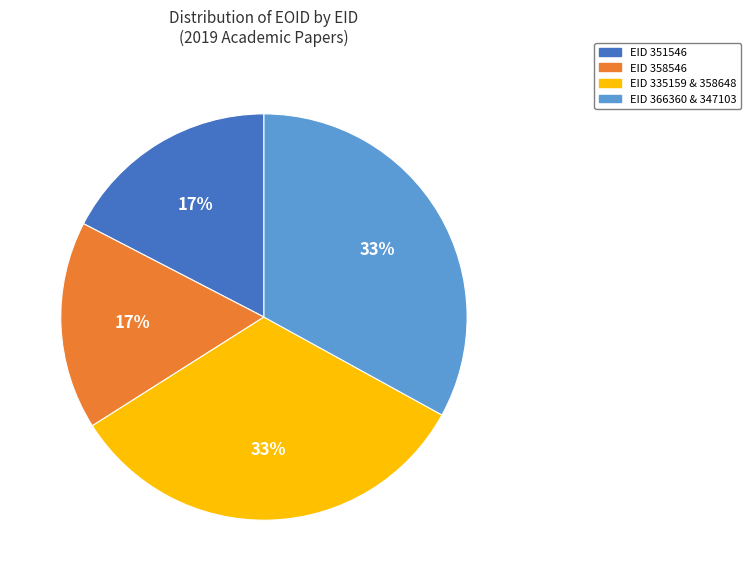

To the nearest percent, what is the combined percentage of EID 351546 and EID 358546?

34%